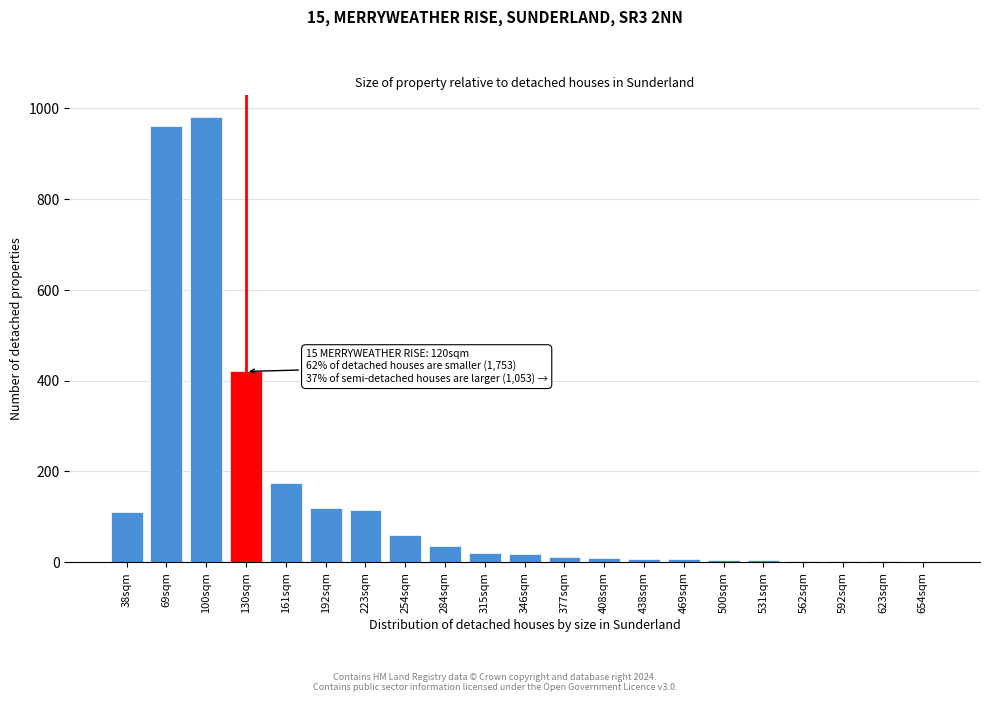

The value at 69sqm is 960. True or false?

True